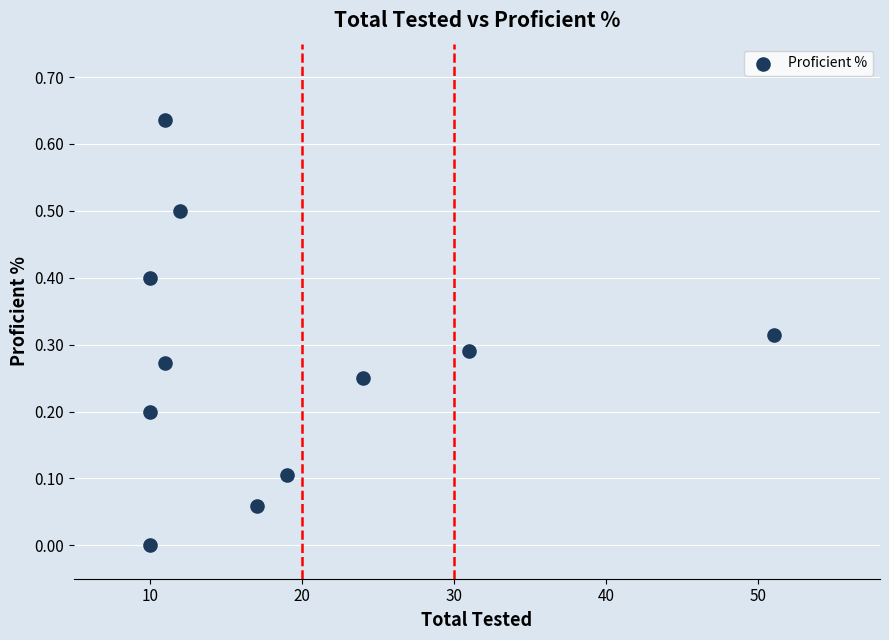

What is the range of X values (max minus min)?

41.0